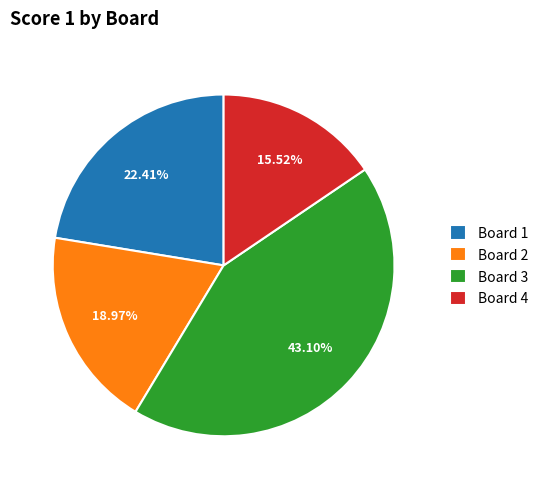

Do Board 2 and Board 1 together represent more than half of the pie?

No